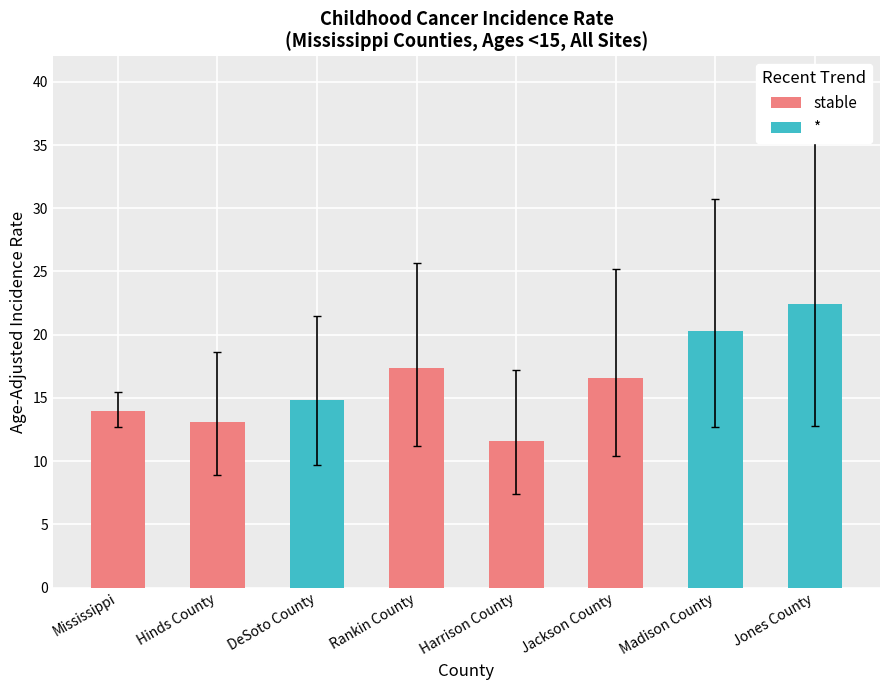

How many groups of bars are there?

8